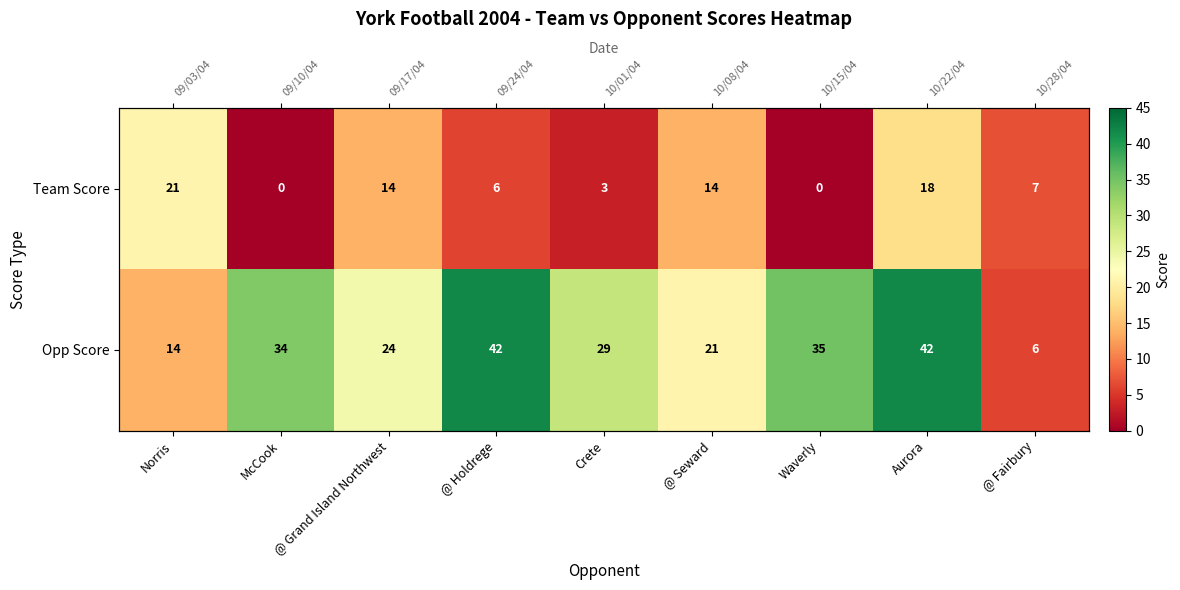

How many data points does each series have?

9